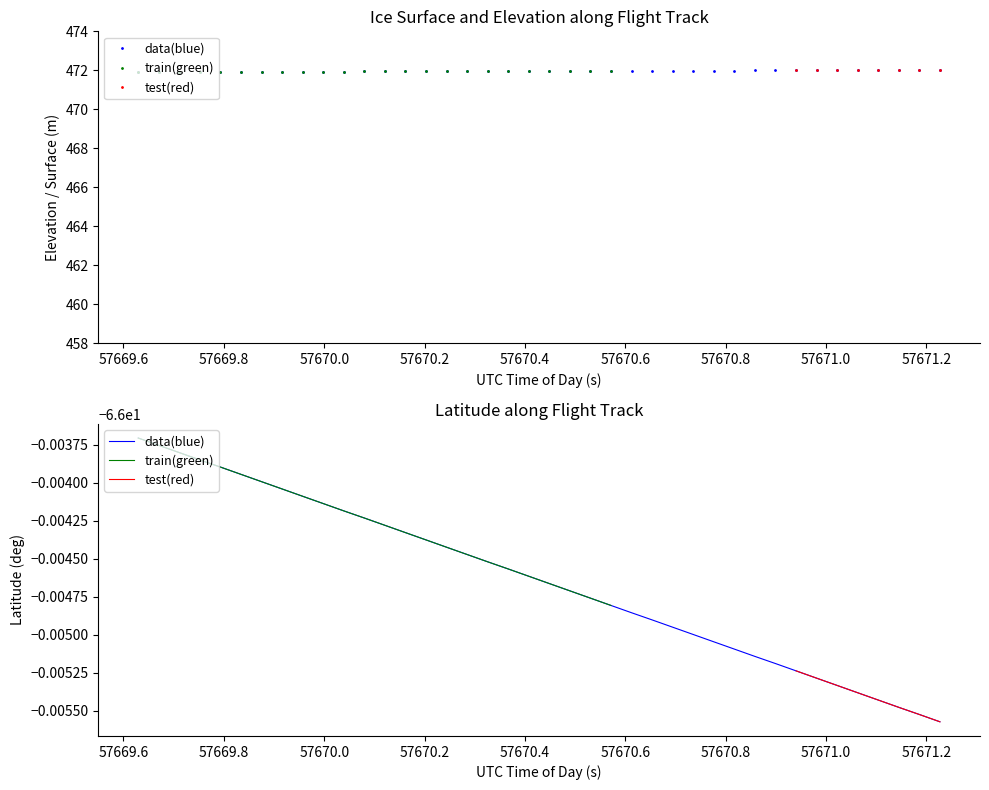

Which series has the widest spread of values?

ELEVATION